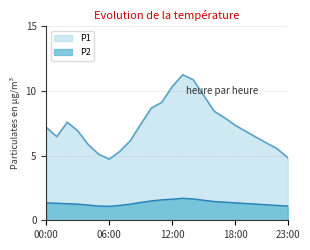

What is the greatest value displayed?

11.2